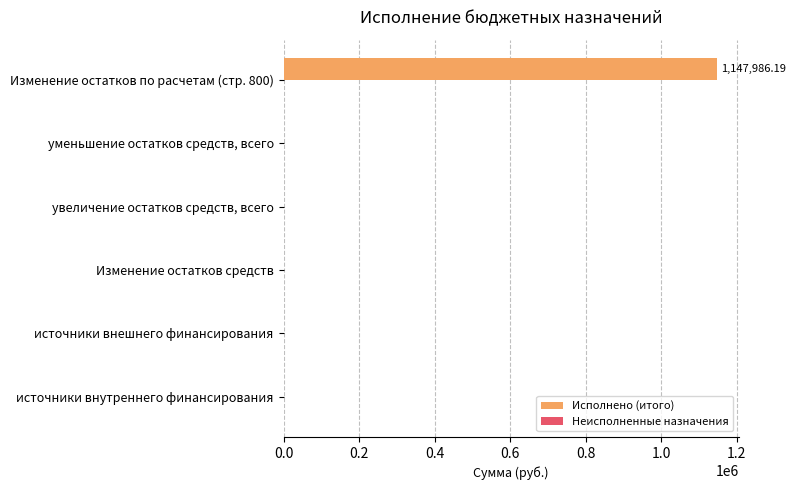

Count the number of data series in this chart.

1